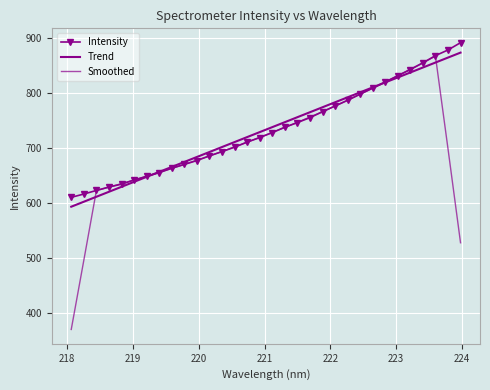

Which series has the largest total across all categories?

Trend